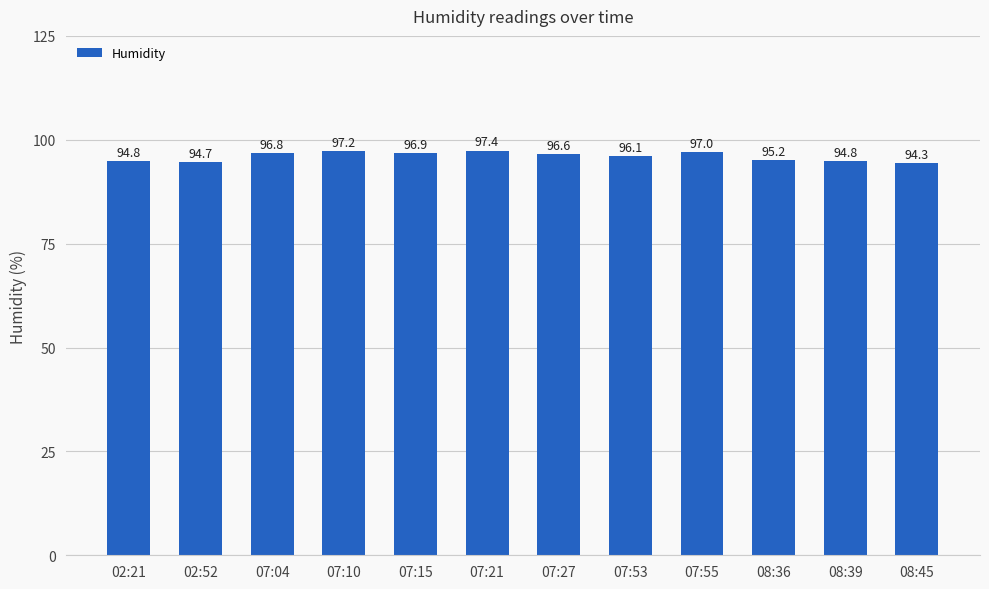

At which category does the chart reach its minimum across all series?

08:45